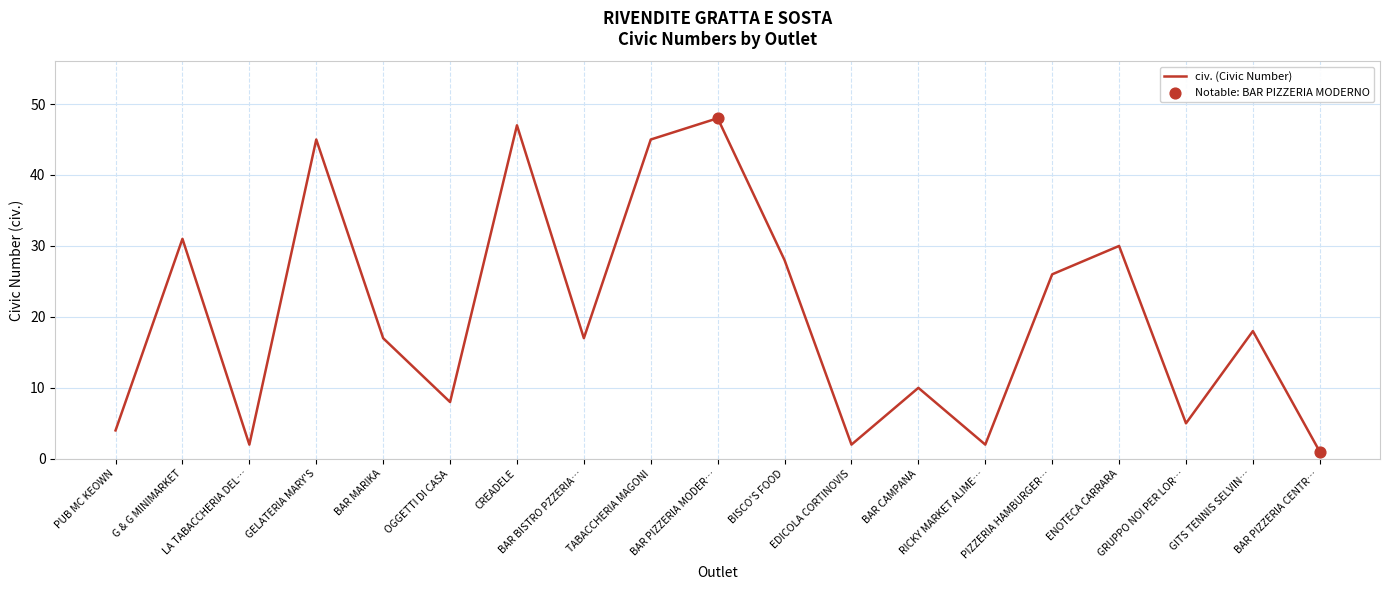

Between LA TABACCHERIA DEL… and BAR PIZZERIA CENTR…, which is larger?

LA TABACCHERIA DEL…